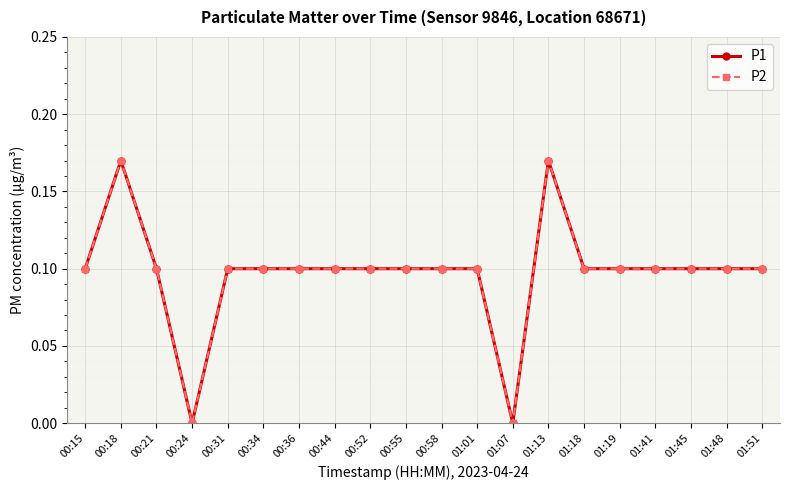

What is the sum of the P2 values at 01:45 and 01:18?

0.2